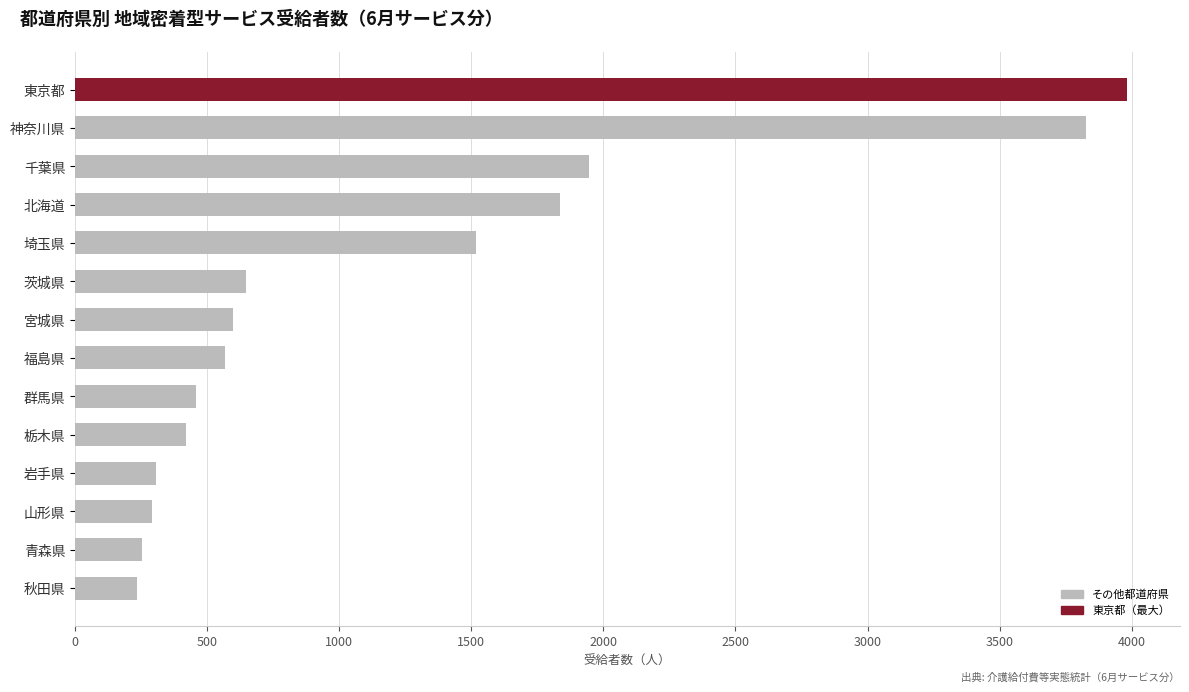

What is the average value?

1206